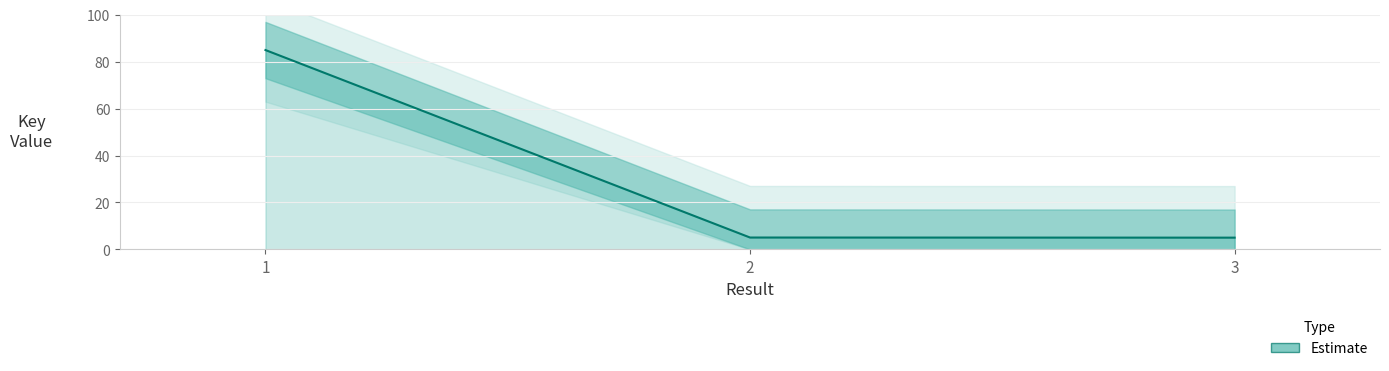

Reading left to right, what are all the values shown in this chart?

1=85.0	2=5.1	3=5.0